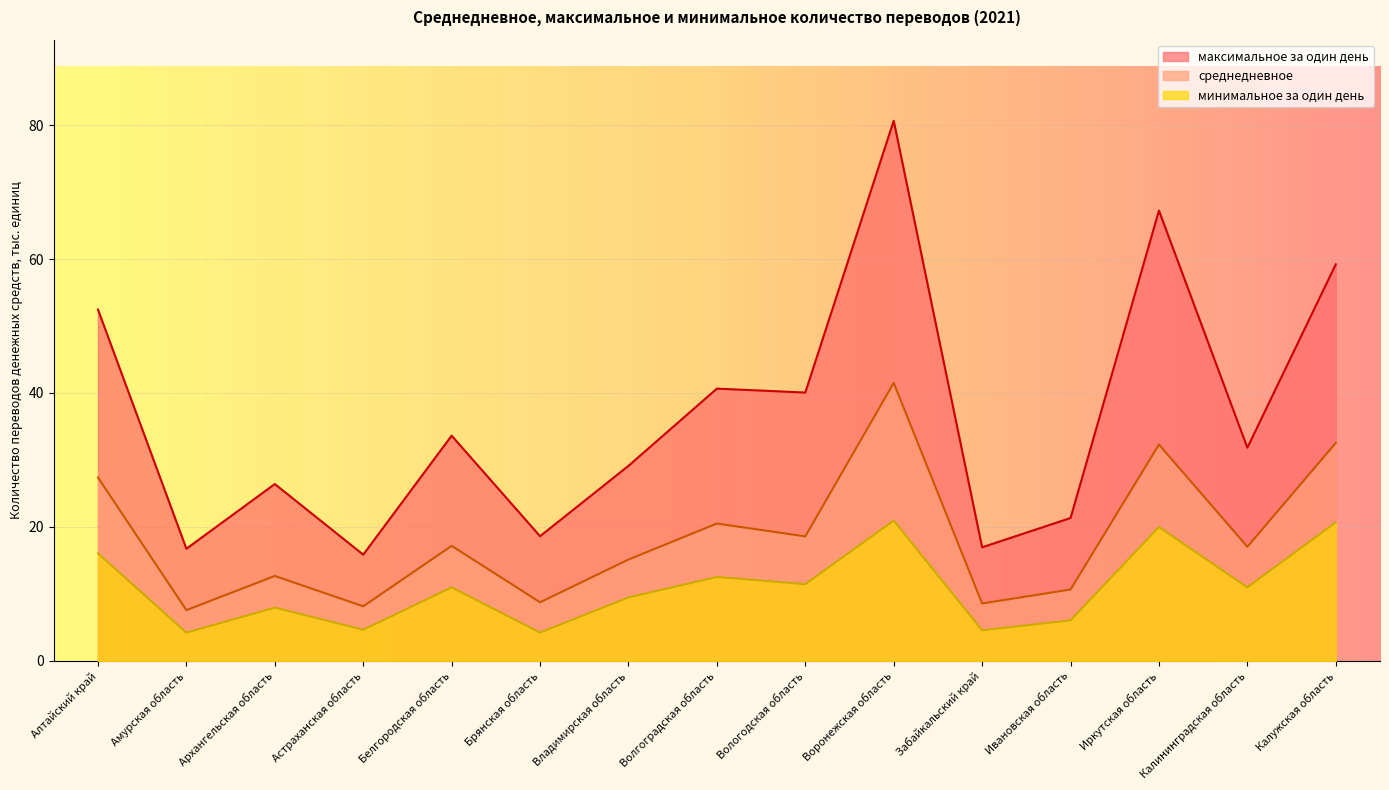

What are all the series names shown in the legend?

максимальное за один день, среднедневное, минимальное за один день